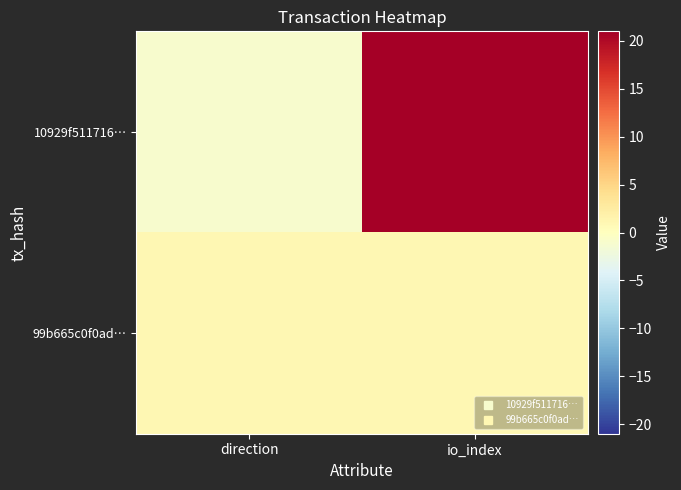

Rank the series by their maximum value, from lowest to highest.

99b665c0f0ad…, 10929f511716…